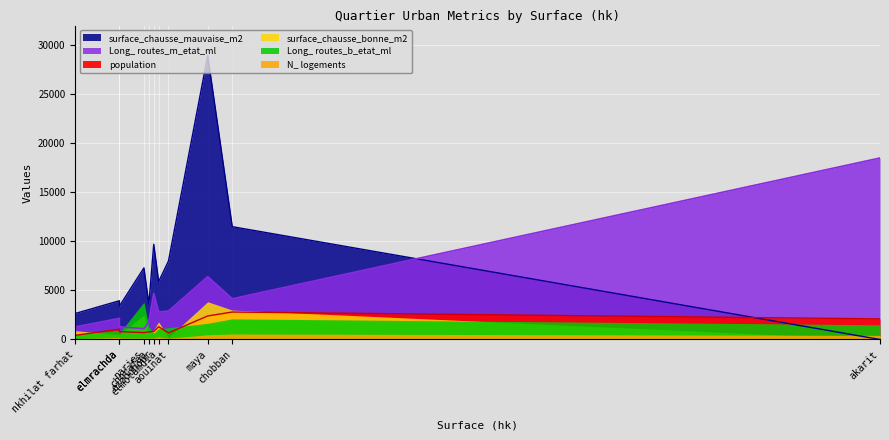

Rank the categories by N_ logements value from highest to lowest.

chobban, maya, akarit, elmotamdia, essouk, ezzouhour, elmrachda, chorafaa, narjes, aouinat, nkhilat farhat